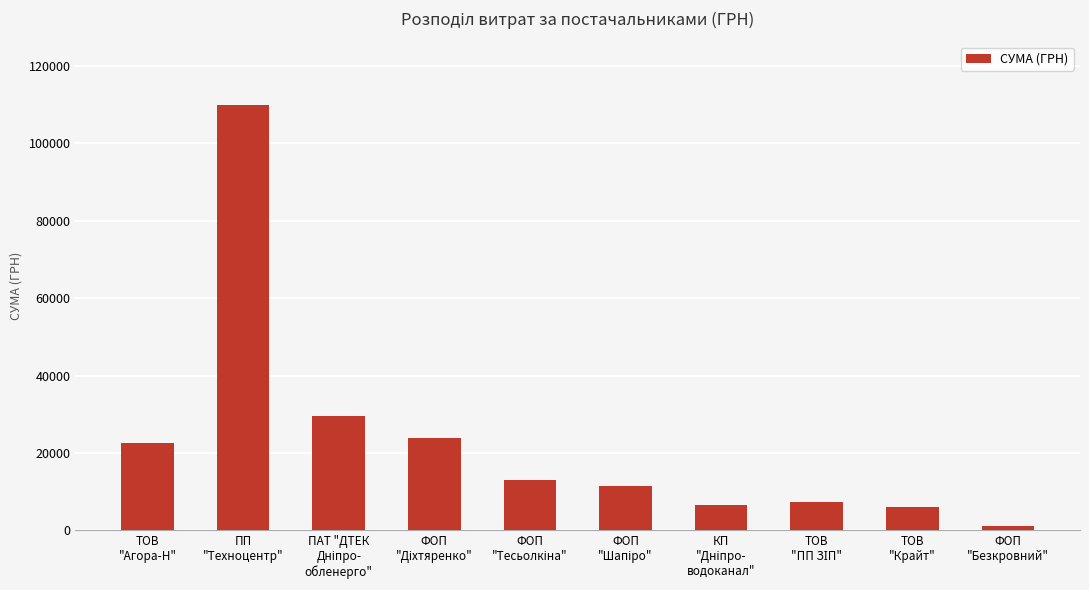

What is the sum of all values?

231482.9